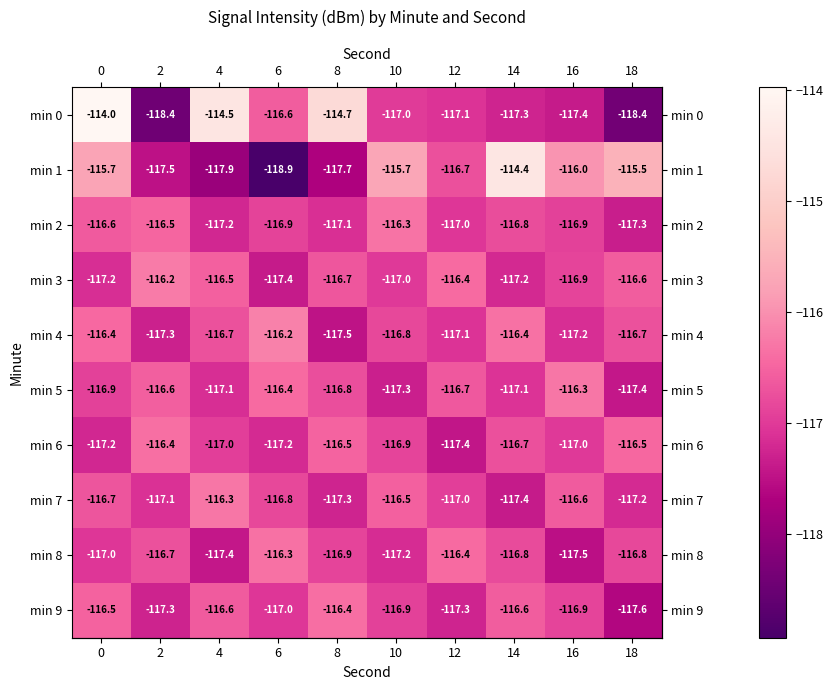

The value of min 9 at 12 is -117.3. True or false?

True